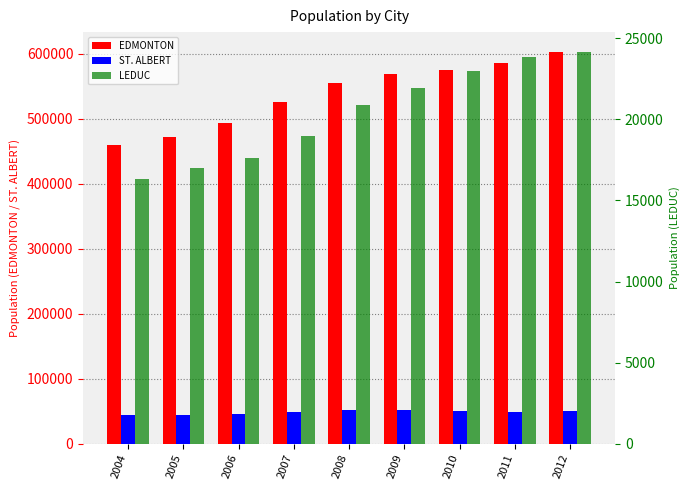

How many data points in LEDUC are above 20862?

4